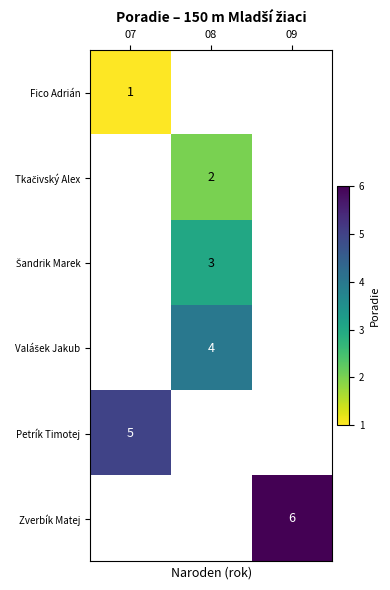

The Petrík Timotej series shows 1 at 07. True or false?

False